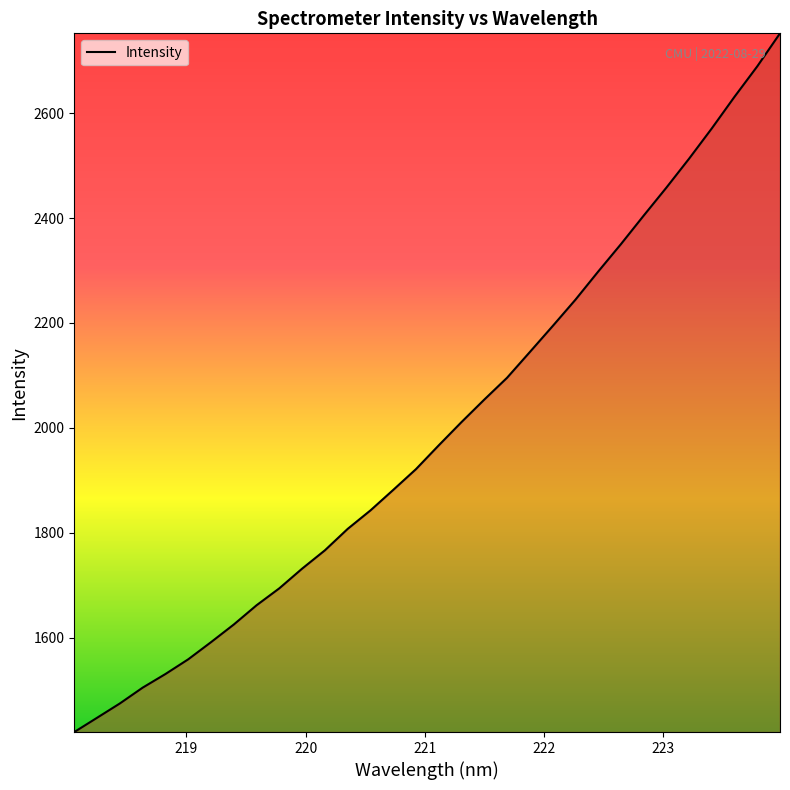

How many lines are shown in the chart?

1